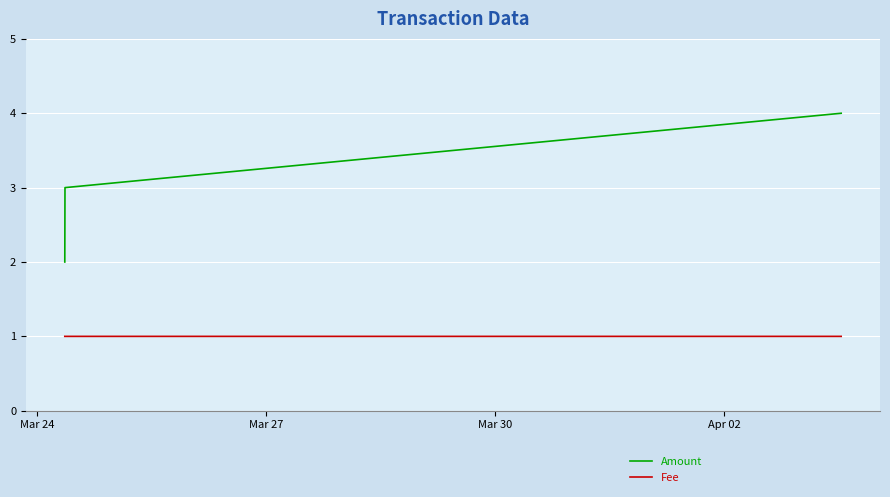

Which series has the largest range (max minus min)?

Amount